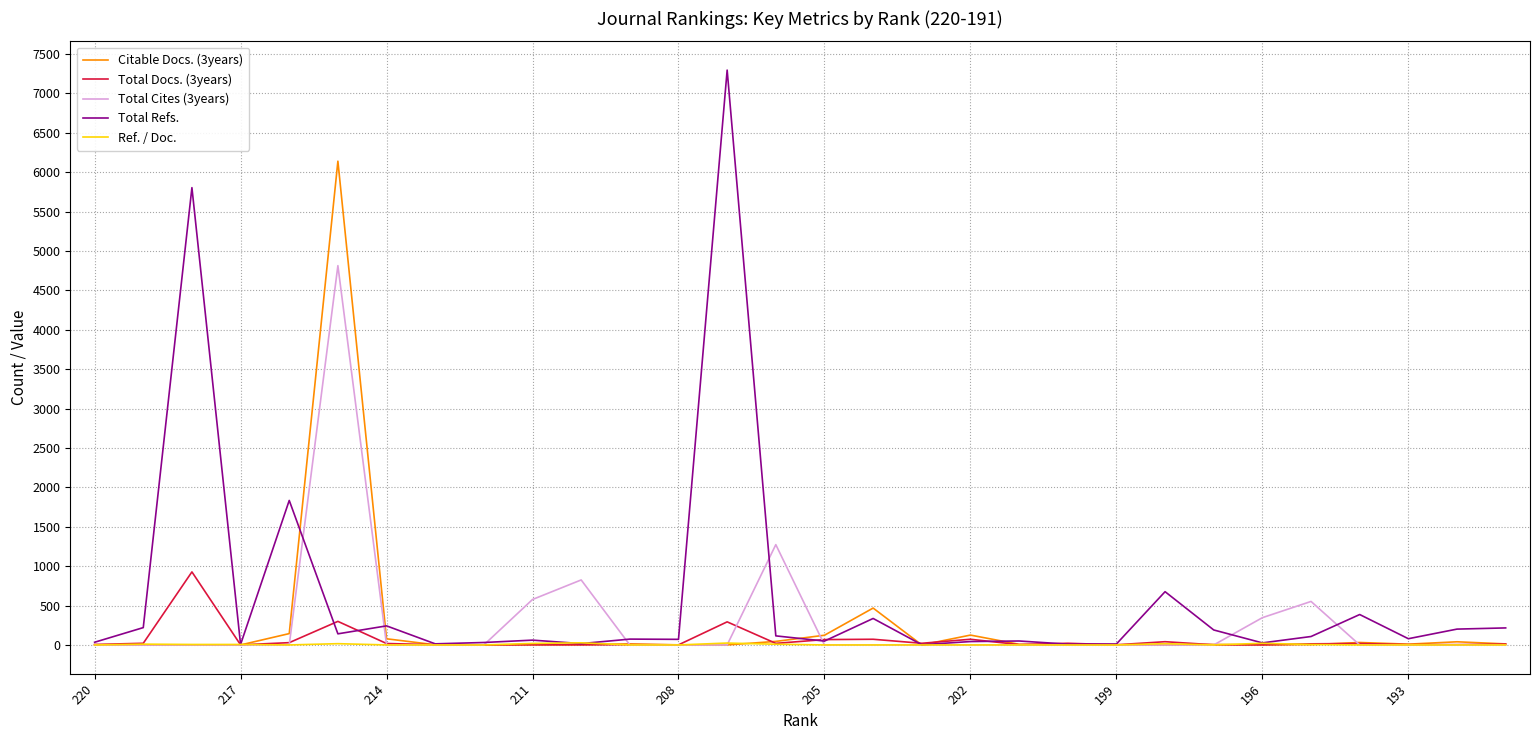

Which series has the widest spread of values?

Total Refs.